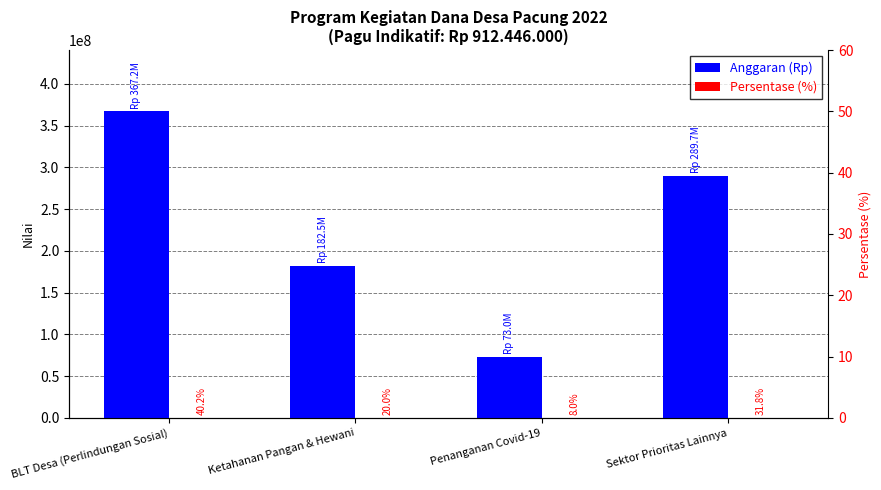

What is the difference between the maximum and minimum values in the Anggaran (Rp) series?

294200000.0